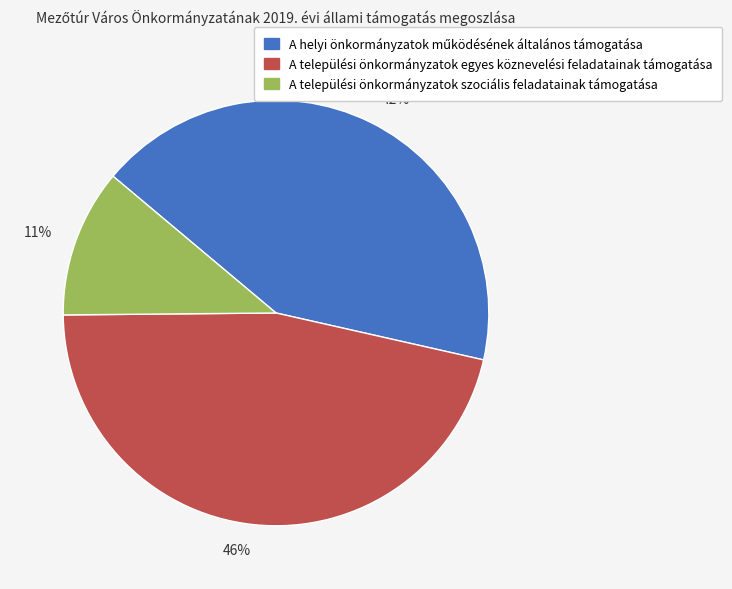

To the nearest percent, what is the combined percentage of 11% and 42%?

54%